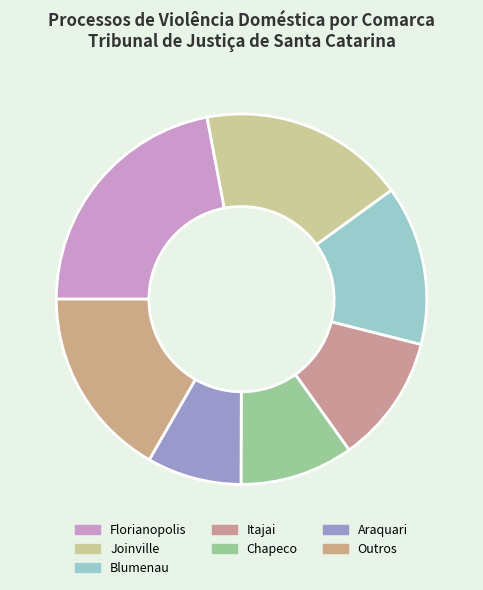

Count the number of slices in the pie.

7